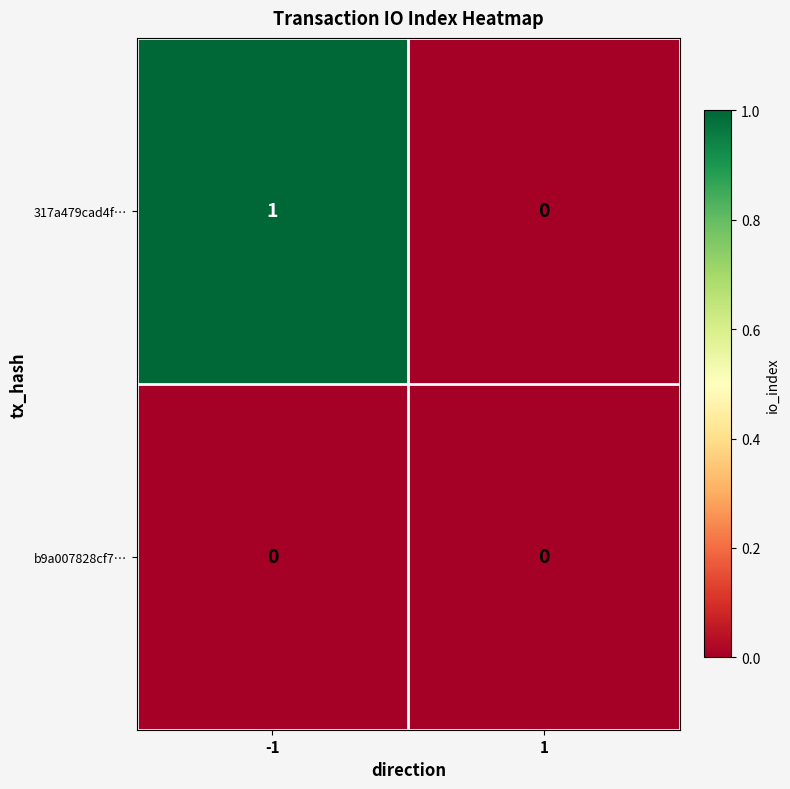

Reading left to right, what are all the values shown in this chart?

317a479cad4f…: -1=1	1=0
b9a007828cf7…: -1=0	1=0